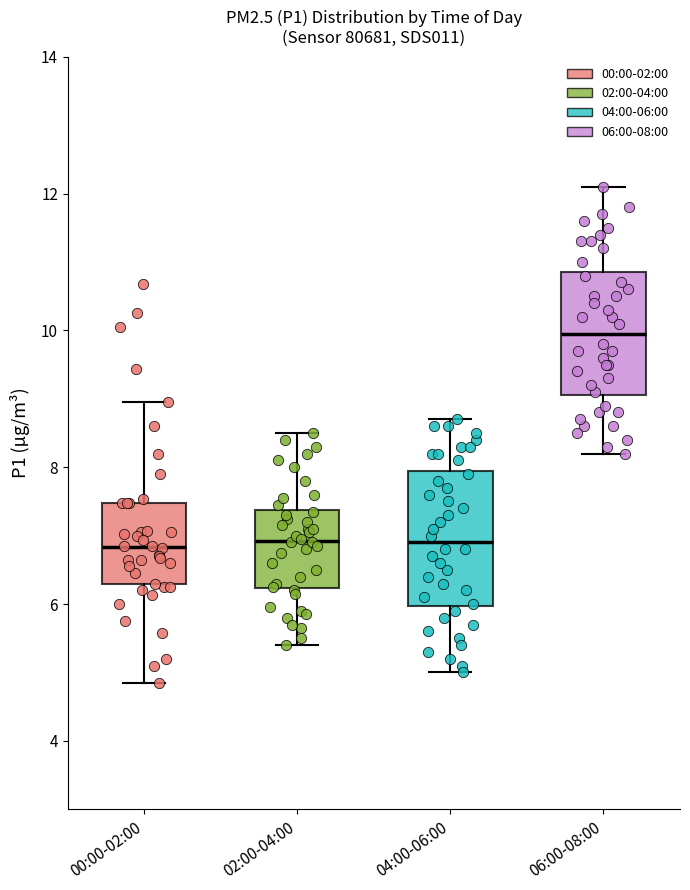

Where does the lower whisker of the box for 00:00-02:00 end on the y-axis? The values are not printed on the chart, so give them approximately, as read against the axis.

4.8